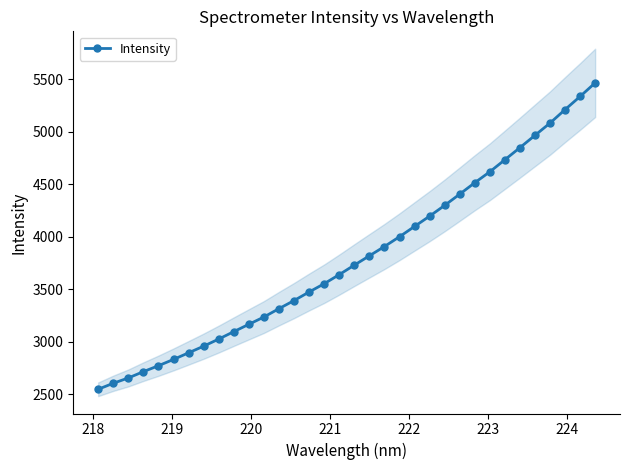

What is the value of the Intensity point at the 12th from the left?

3236.8